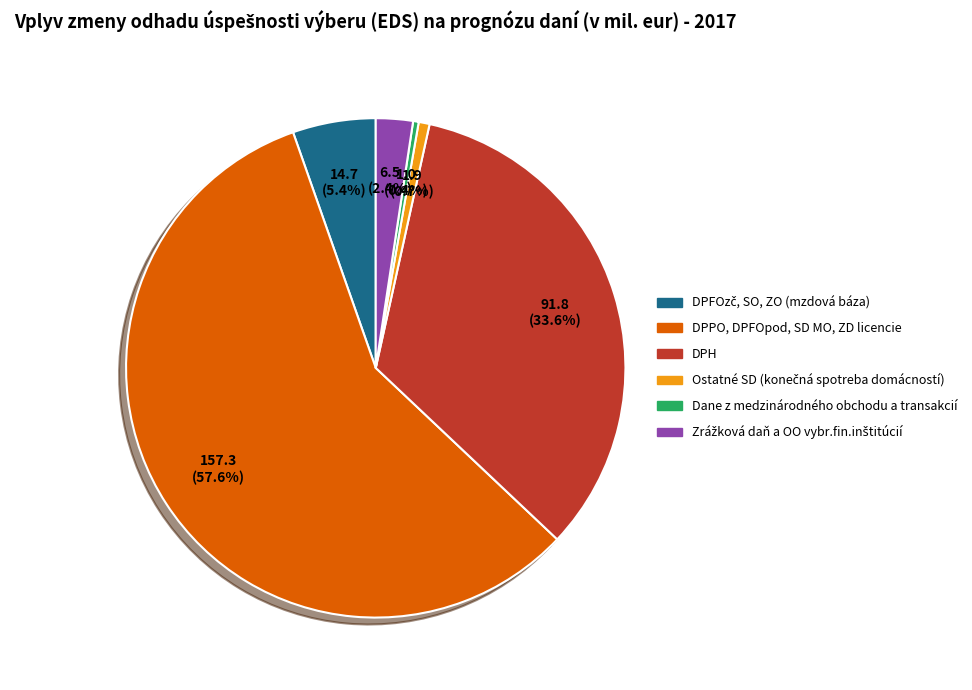

To the nearest percent, what is the combined percentage of Ostatné SD (konečná spotreba domácností) and DPH?

34%